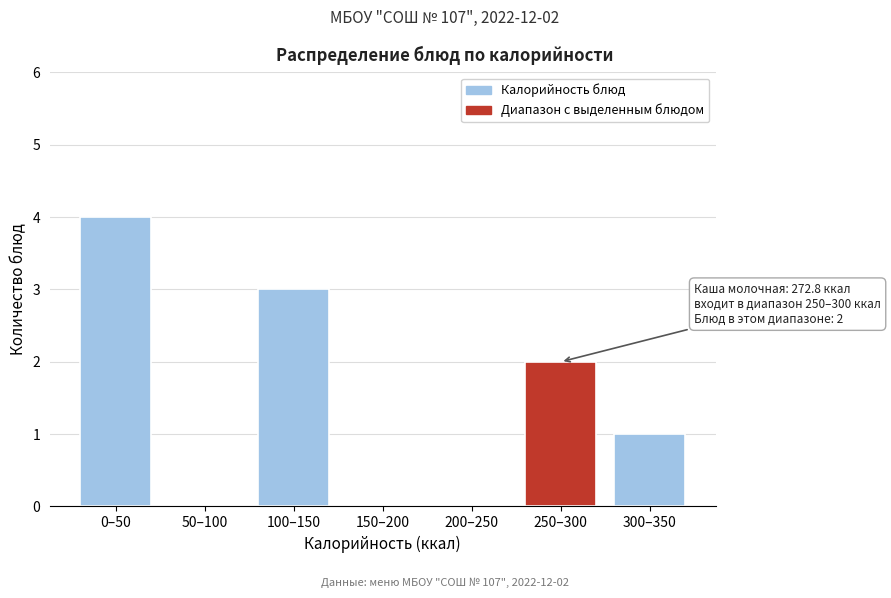

Reading right to left, extract all data points from this chart.

300–350=1	250–300=2	200–250=0	150–200=0	100–150=3	50–100=0	0–50=4